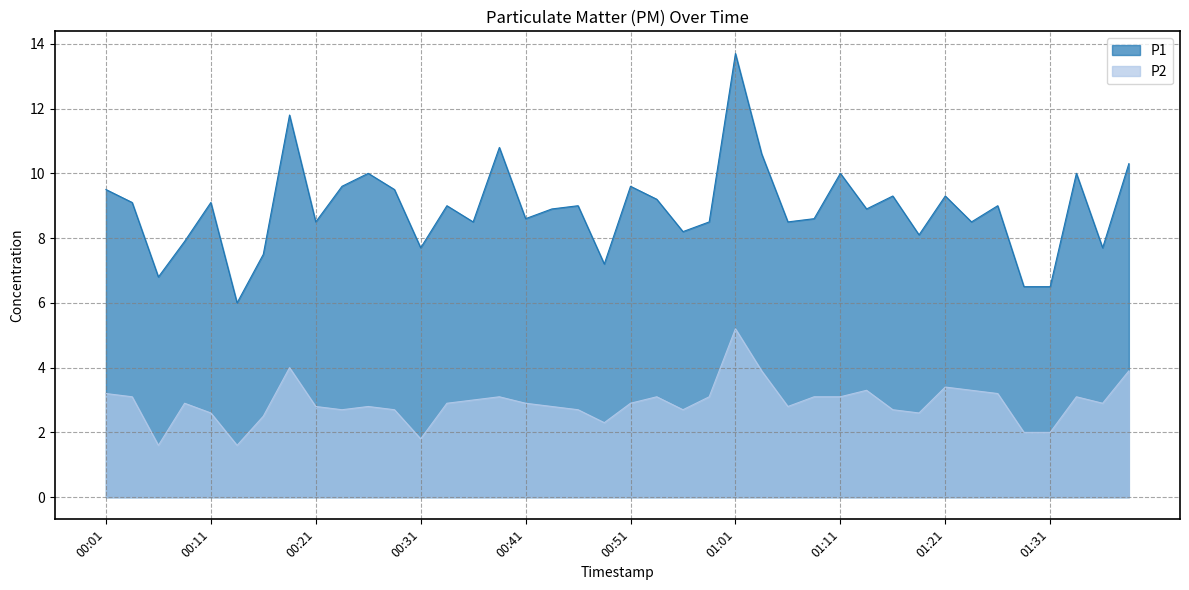

What is the highest value of the P2 series?

5.2